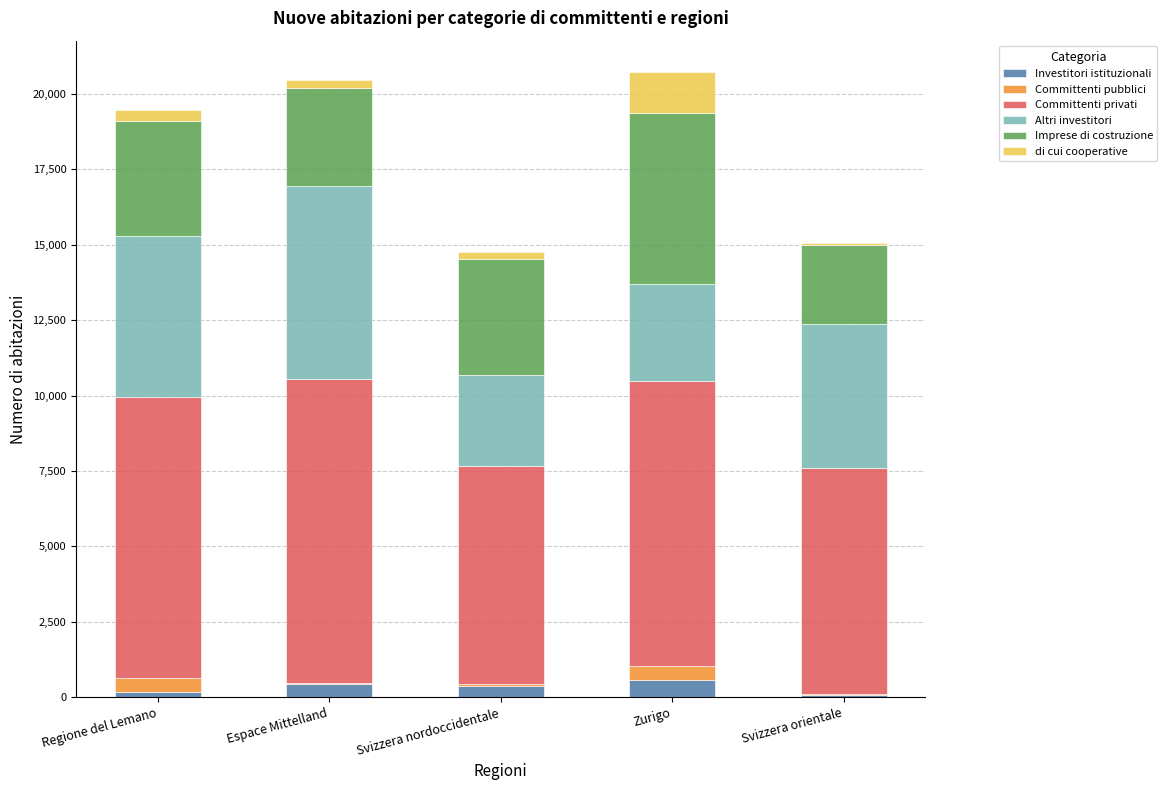

Reading right to left, list the values for the Investitori istituzionali series.

Svizzera orientale=88	Zurigo=558	Svizzera nordoccidentale=360	Espace Mittelland=454	Regione del Lemano=177